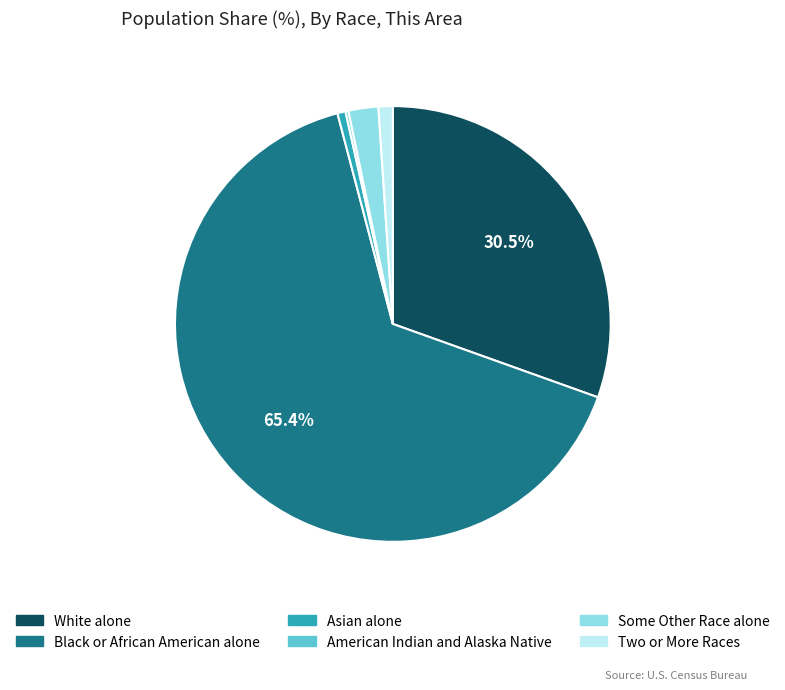

To the nearest percent, what is the difference between the Asian alone and White alone slice percentages?

30%